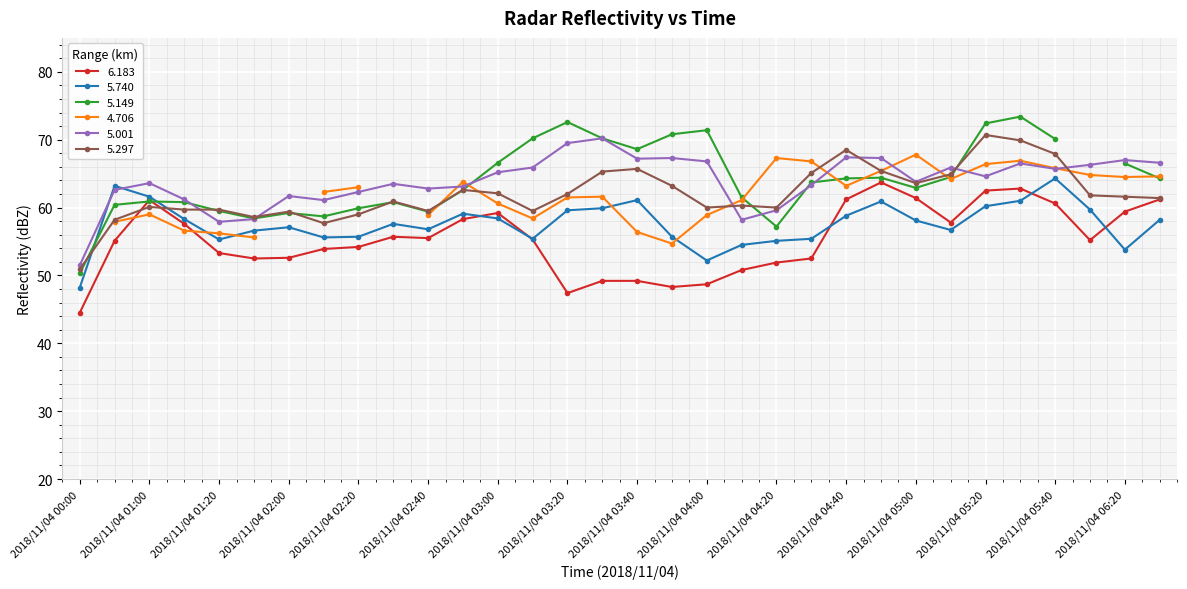

Rank the categories by 5.001 value from highest to lowest.

2018/11/04 03:30, 2018/11/04 03:20, 2018/11/04 04:40, 2018/11/04 03:50, 2018/11/04 04:50, 2018/11/04 03:40, 2018/11/04 06:20, 2018/11/04 04:00, 2018/11/04 06:30, 2018/11/04 05:30, 2018/11/04 06:10, 2018/11/04 03:10, 2018/11/04 05:10, 2018/11/04 05:40, 2018/11/04 03:00, 2018/11/04 05:20, 2018/11/04 05:00, 2018/11/04 01:00, 2018/11/04 02:30, 2018/11/04 04:30, 2018/11/04 02:50, 2018/11/04 02:40, 2018/11/04 00:30, 2018/11/04 02:20, 2018/11/04 02:00, 2018/11/04 01:10, 2018/11/04 02:10, 2018/11/04 04:20, 2018/11/04 01:30, 2018/11/04 04:10, 2018/11/04 01:20, 2018/11/04 00:00